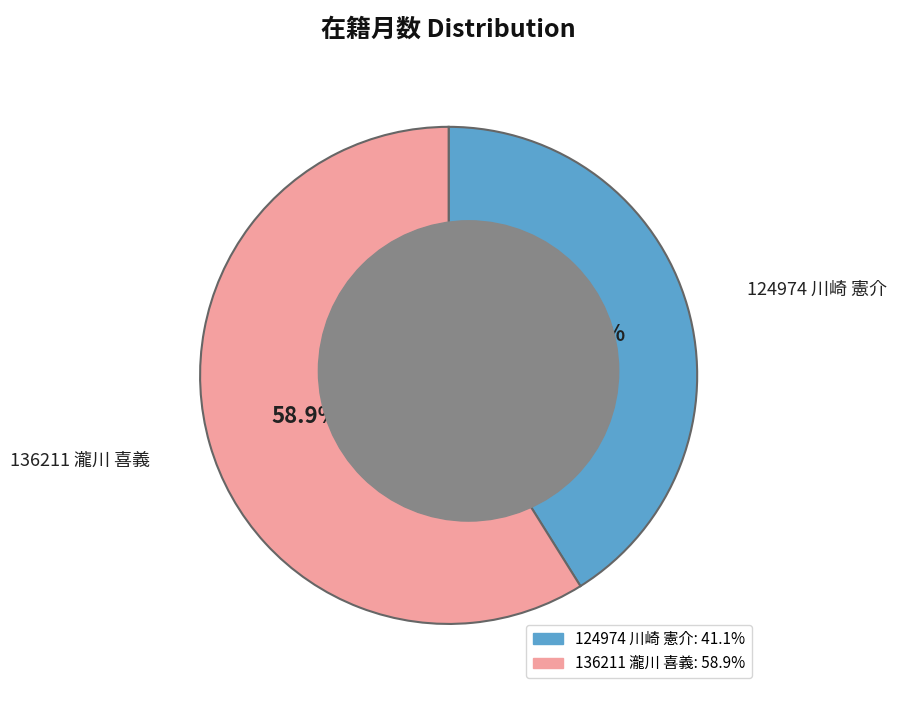

To the nearest percent, what percentage of the pie is 136211 瀧川 喜義?

59%